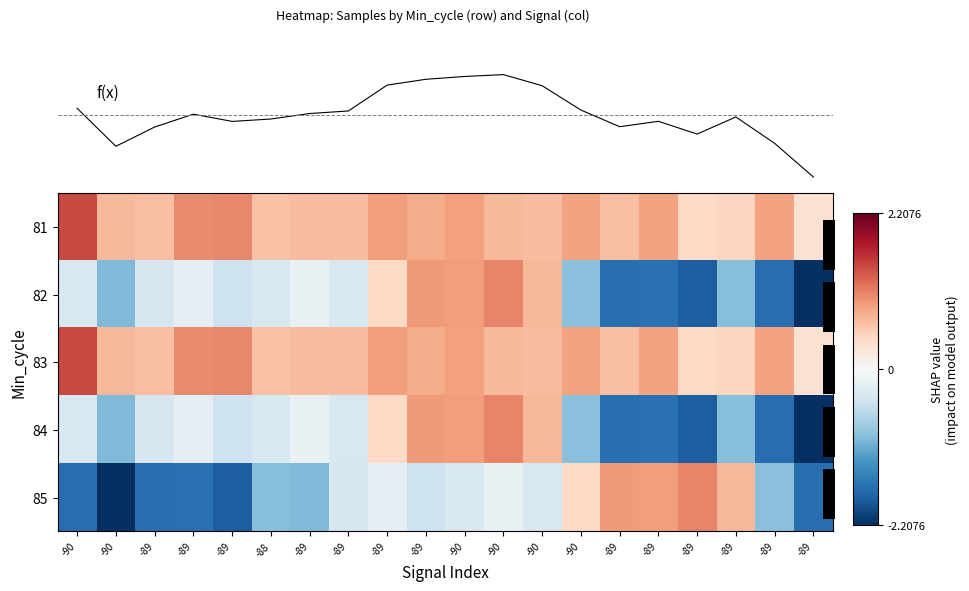

How many values in the 82 series are below 0?

15